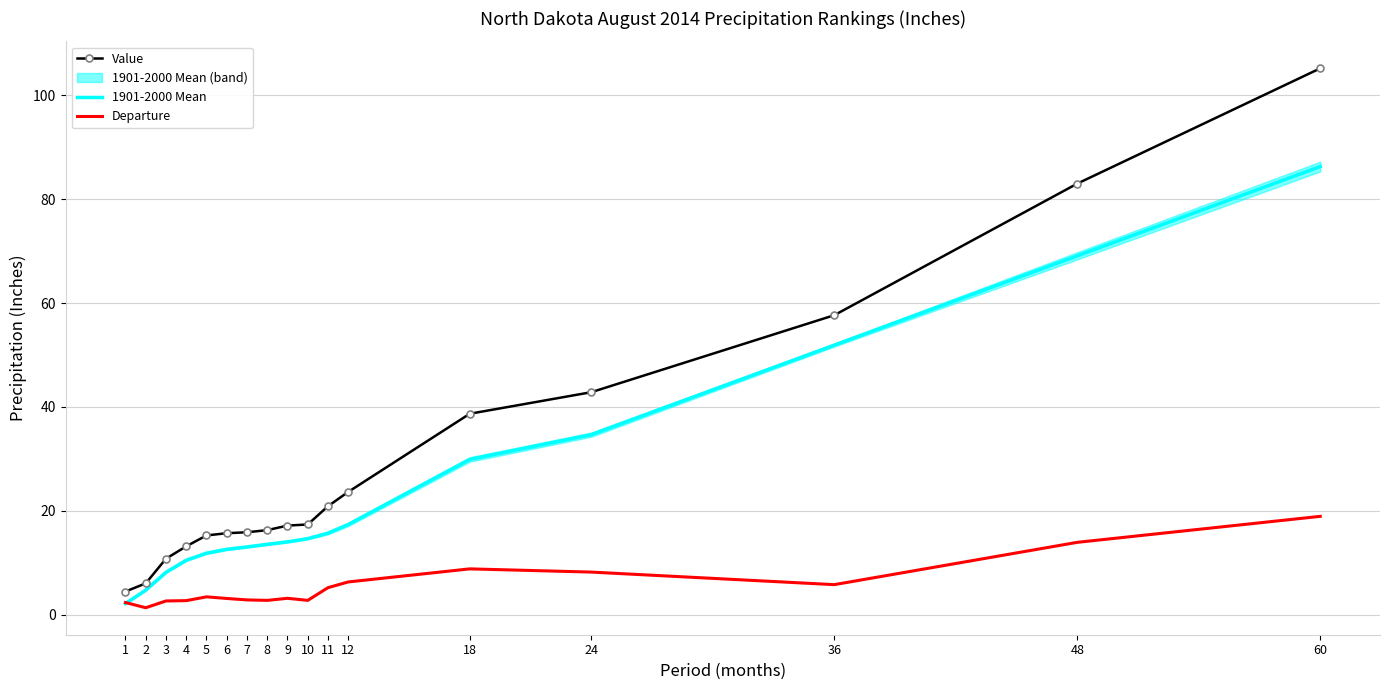

Where is Value nearest to the value 54?

36